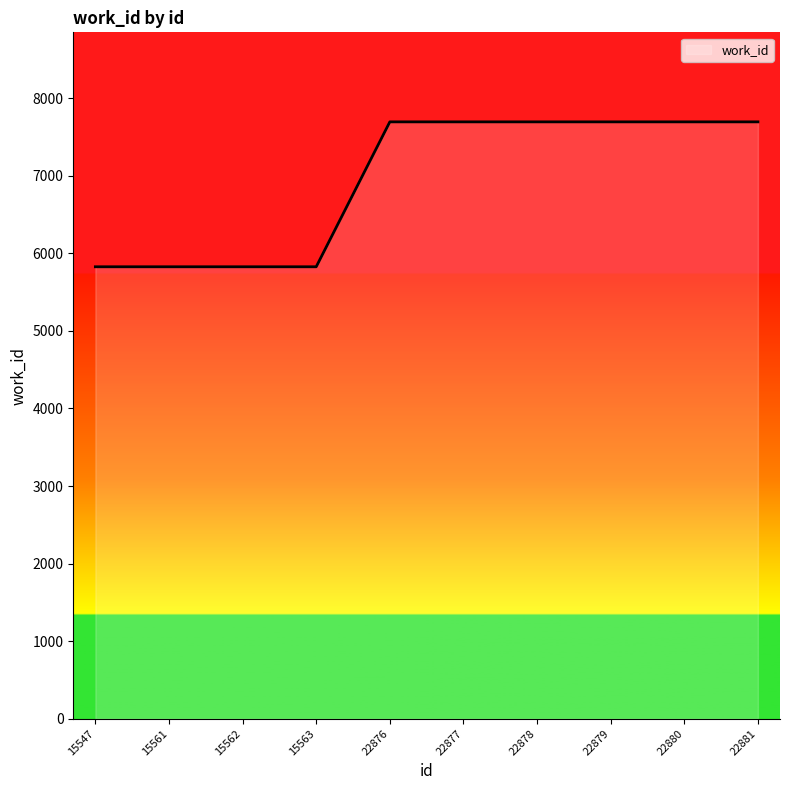

The value at 22876 is 7694. True or false?

True